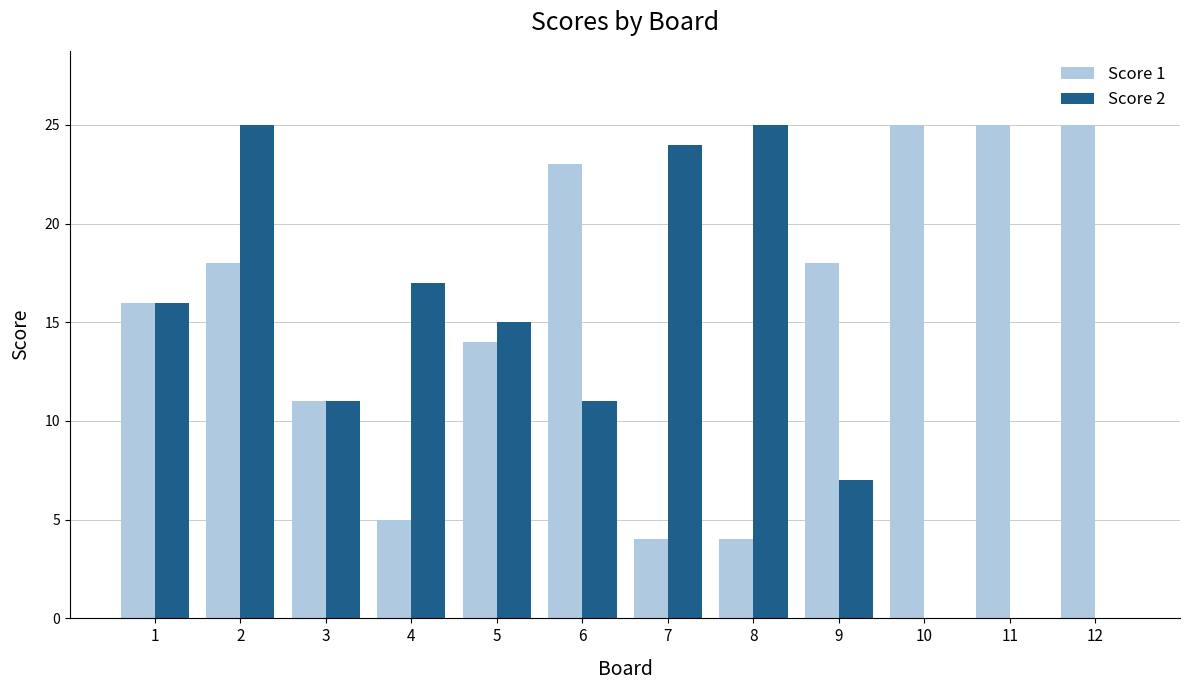

What is the sum of all Score 2 values?

151